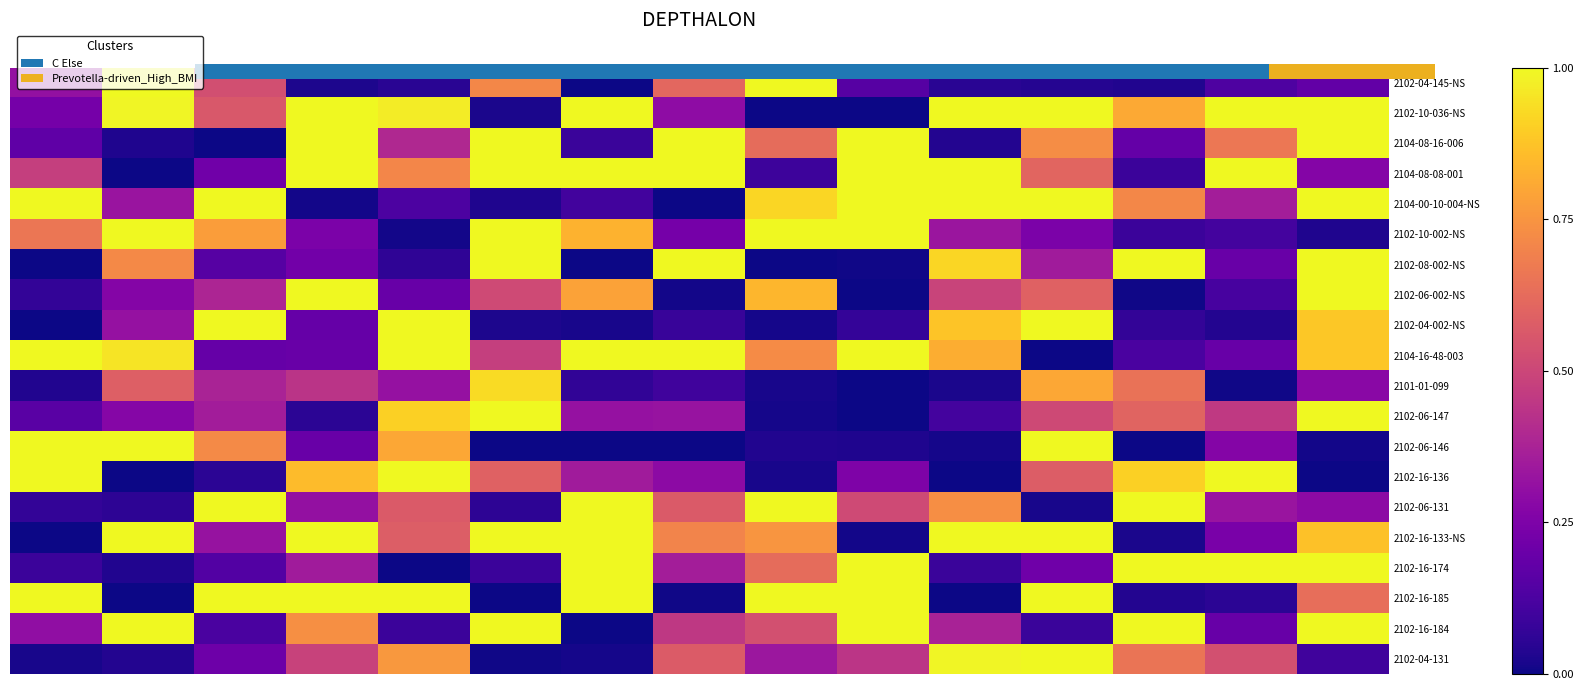

What is the maximum value shown in the chart?

1.0